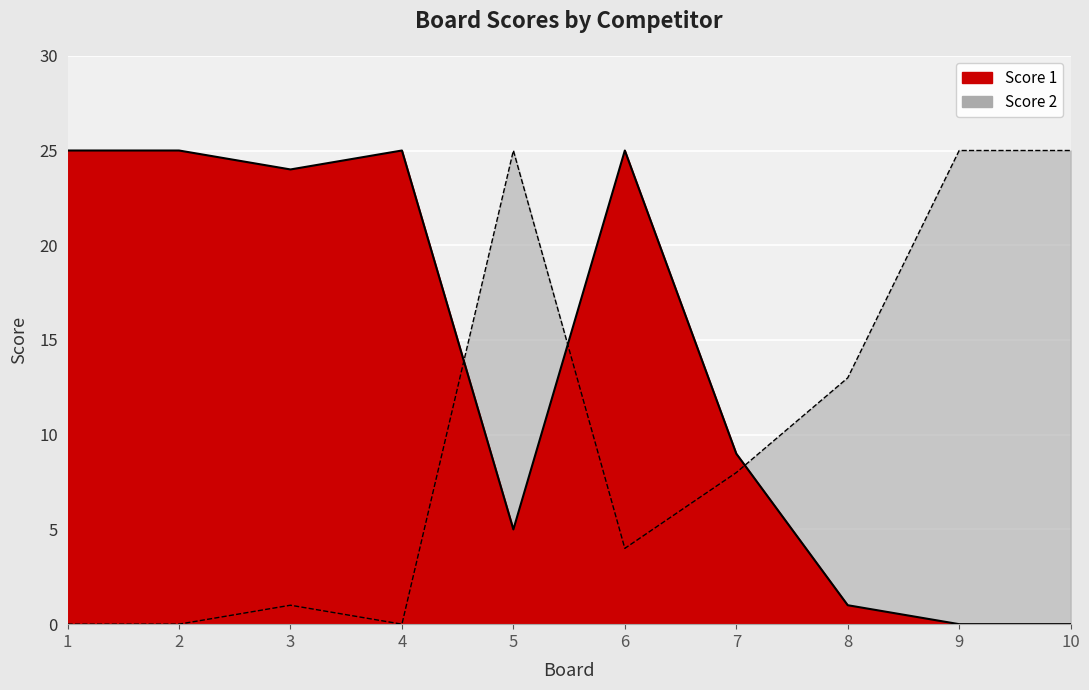

Which series has the widest spread of values?

Score 1